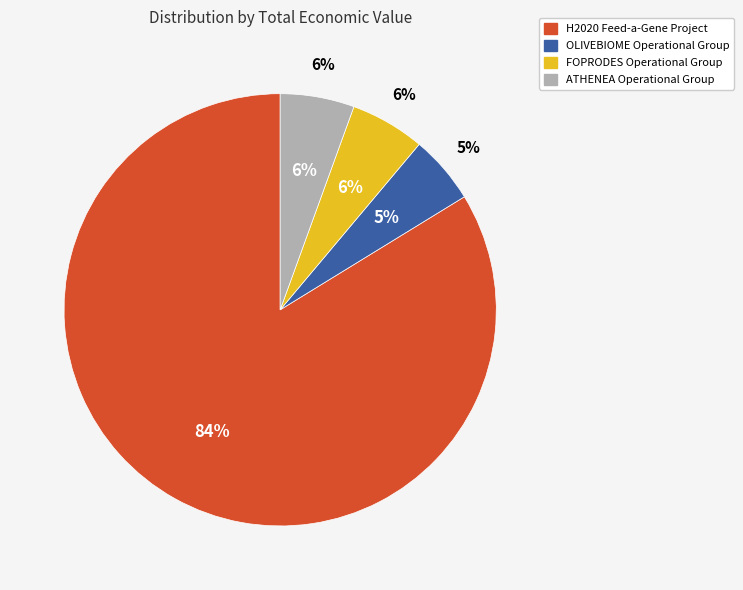

What percentage is the ATHENEA Operational Group slice, to the nearest percent?

6%